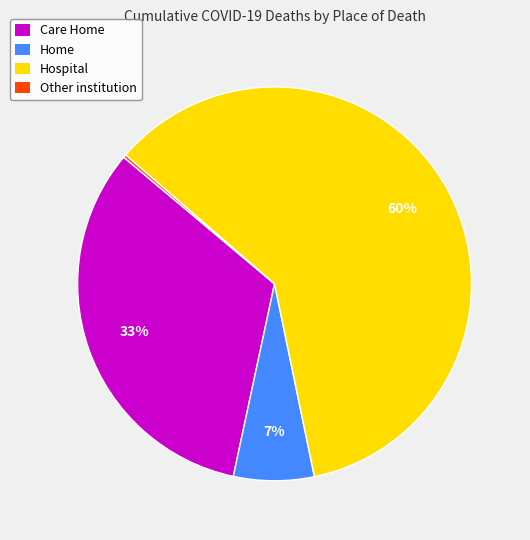

True or false: Hospital accounts for 60% of the total.

True